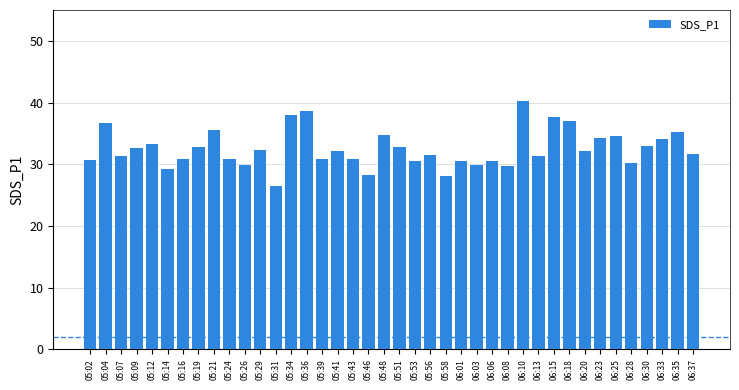

What is the minimum value shown in the chart?

26.4